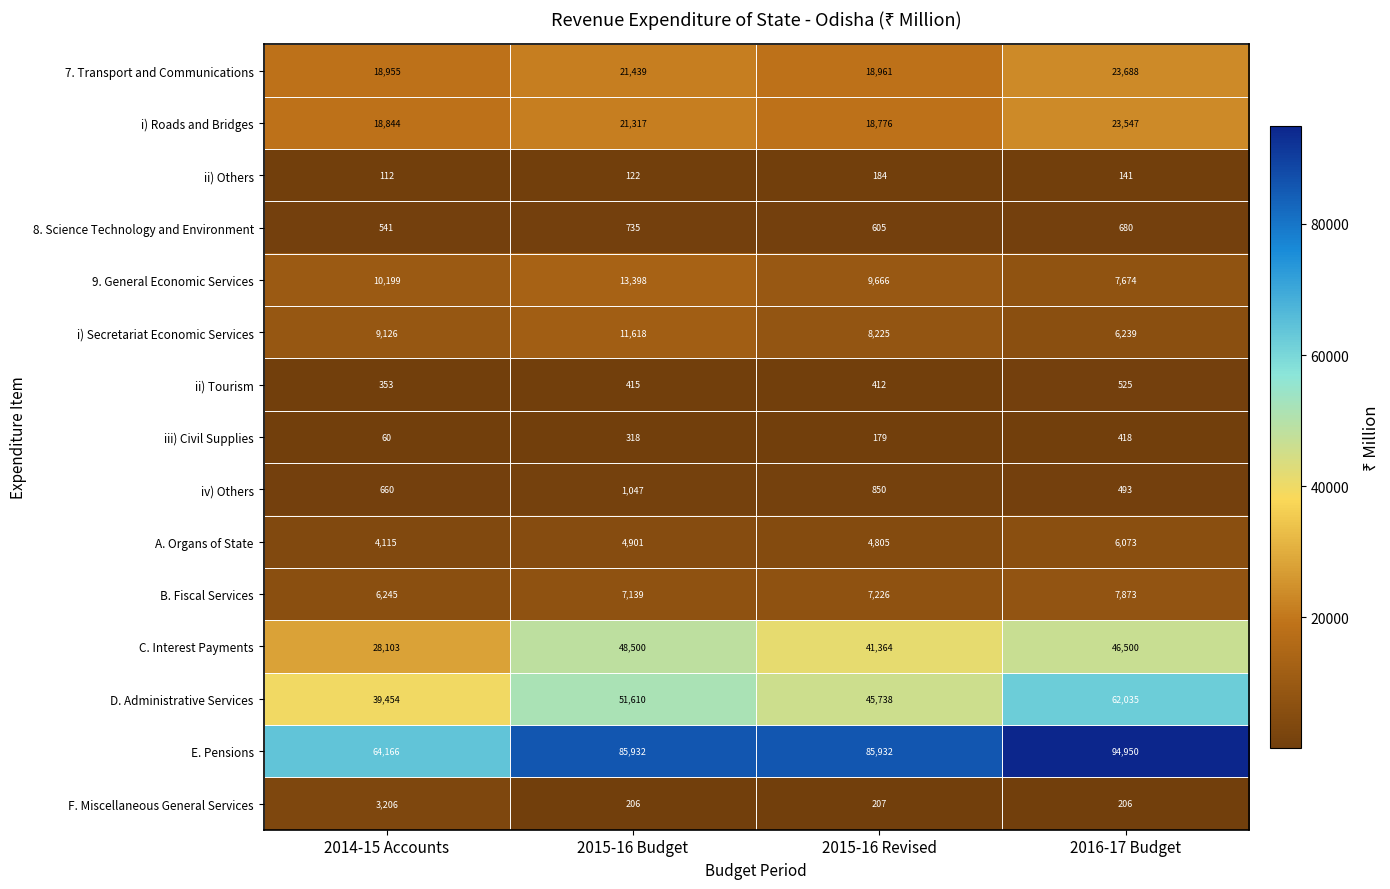

Is it true that iv) Others equals 261 at 2015-16 Revised?

False